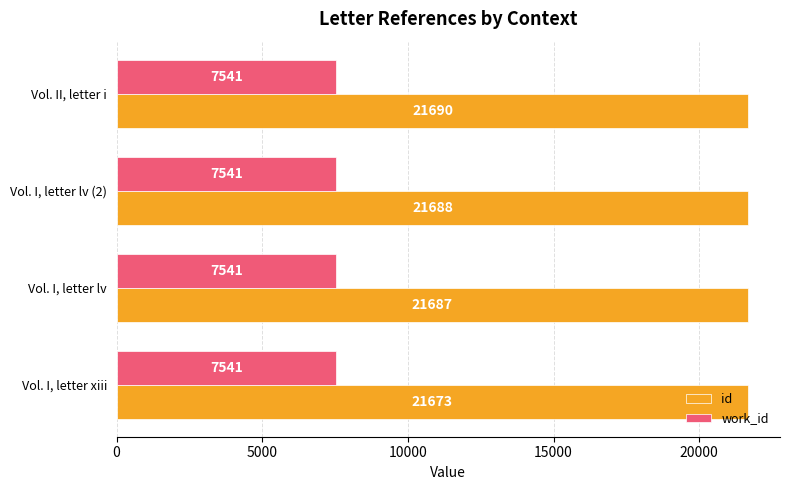

Which series has the largest total across all categories?

id